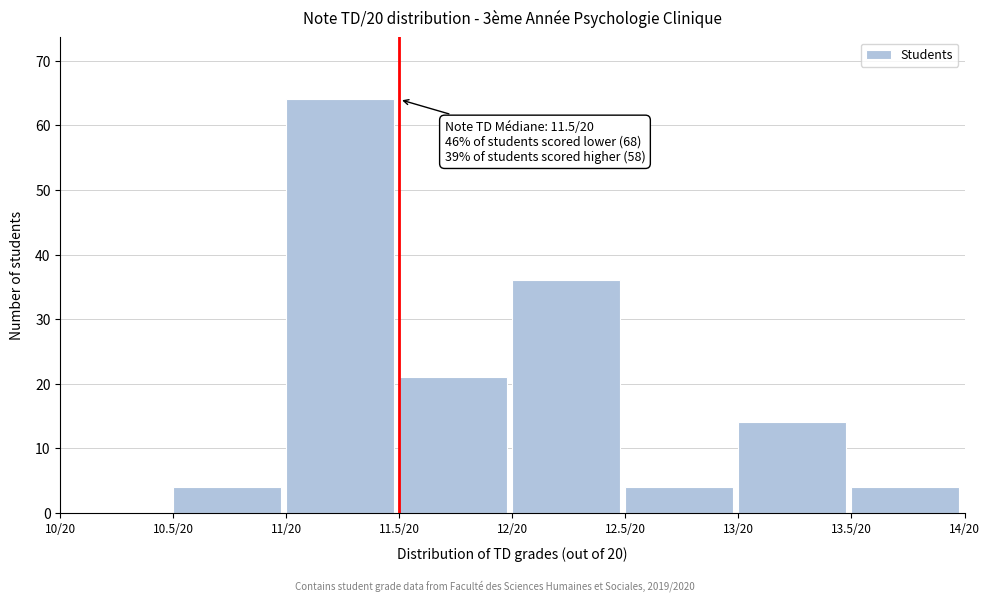

Reading left to right, what are all the values shown in this chart?

10/20=0	10.5/20=4	11/20=64	11.5/20=21	12/20=36	12.5/20=4	13/20=14	13.5/20=4